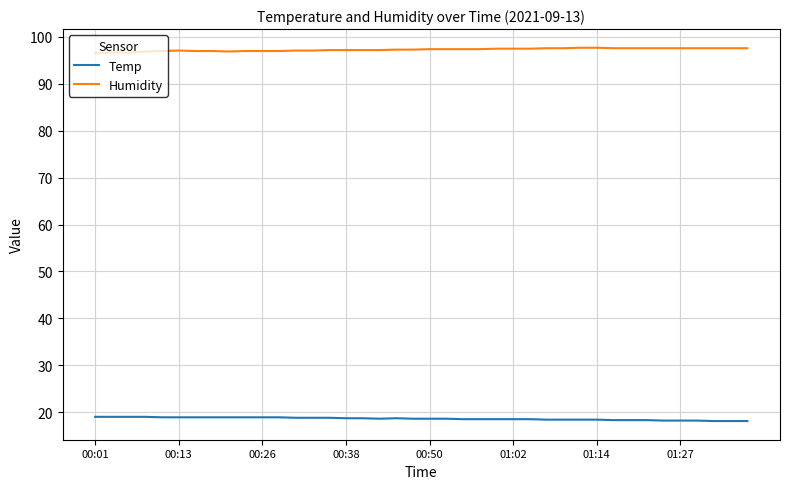

What is the highest value of the Humidity series?

97.7